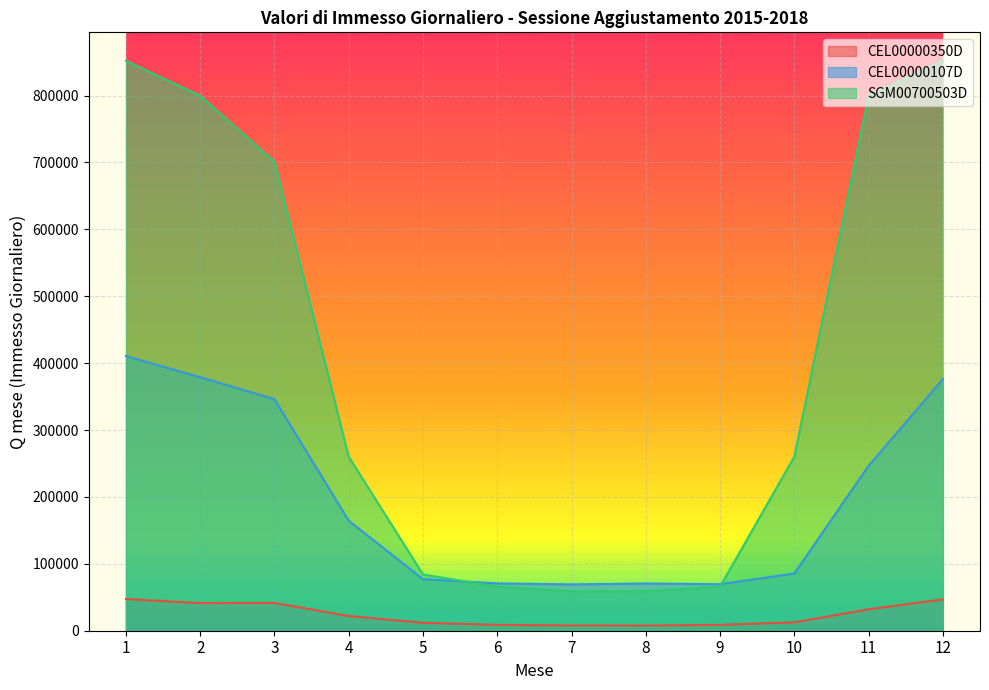

List the labels in order of SGM00700503D value, smallest first.

7, 8, 6, 9, 5, 4, 10, 3, 2, 11, 1, 12